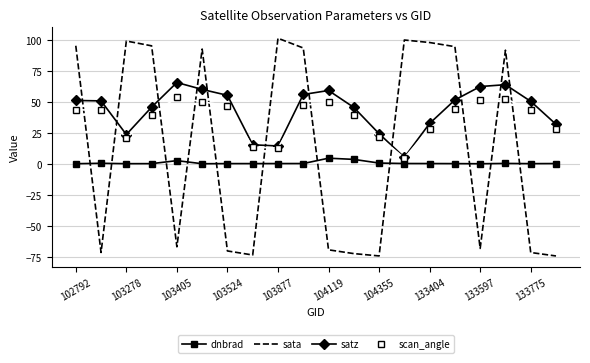

What is the maximum value shown in the chart?

101.4